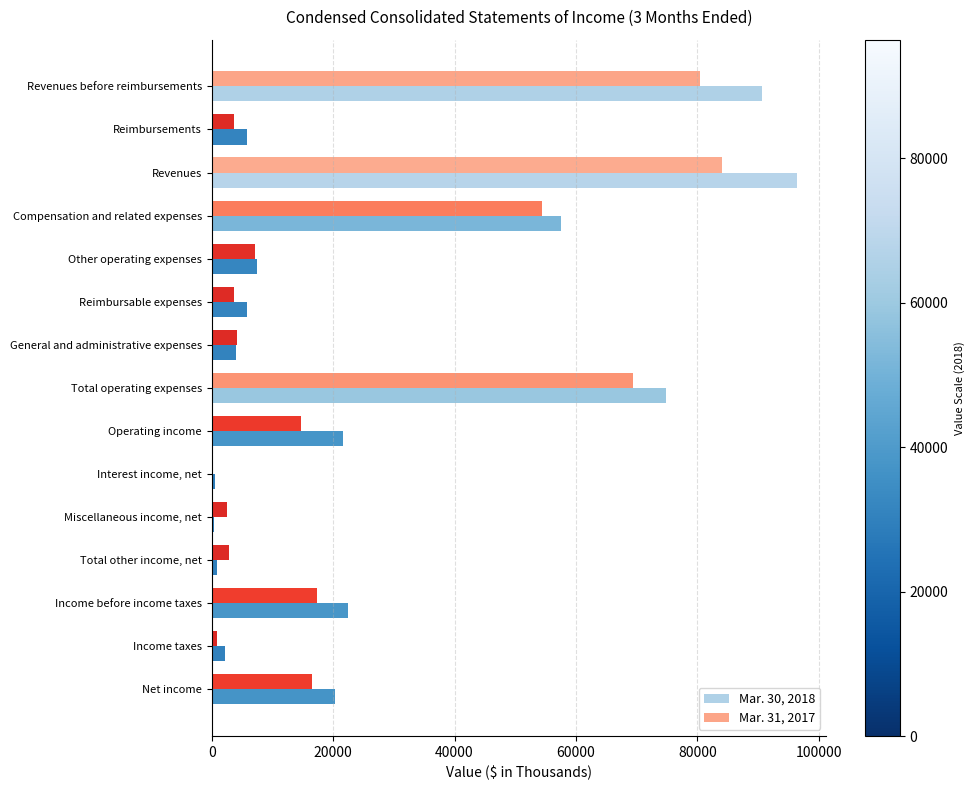

At which category is the sum across all series the highest?

Revenues